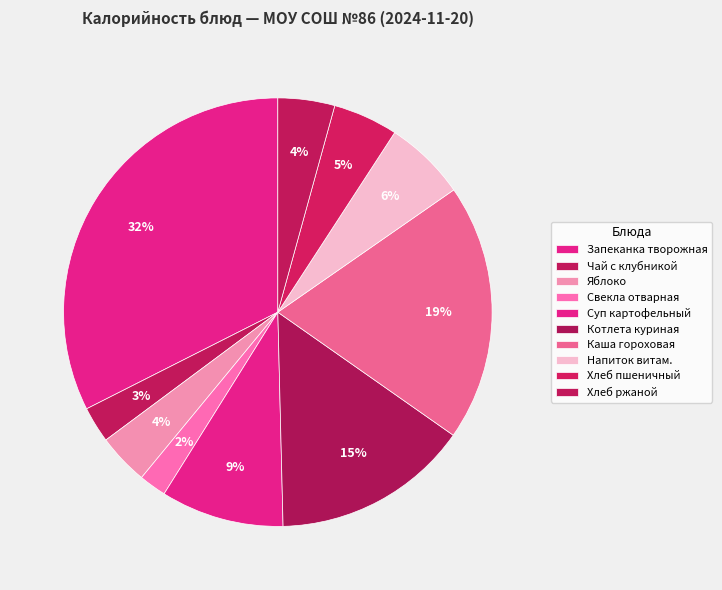

How many slices are in this pie chart?

10